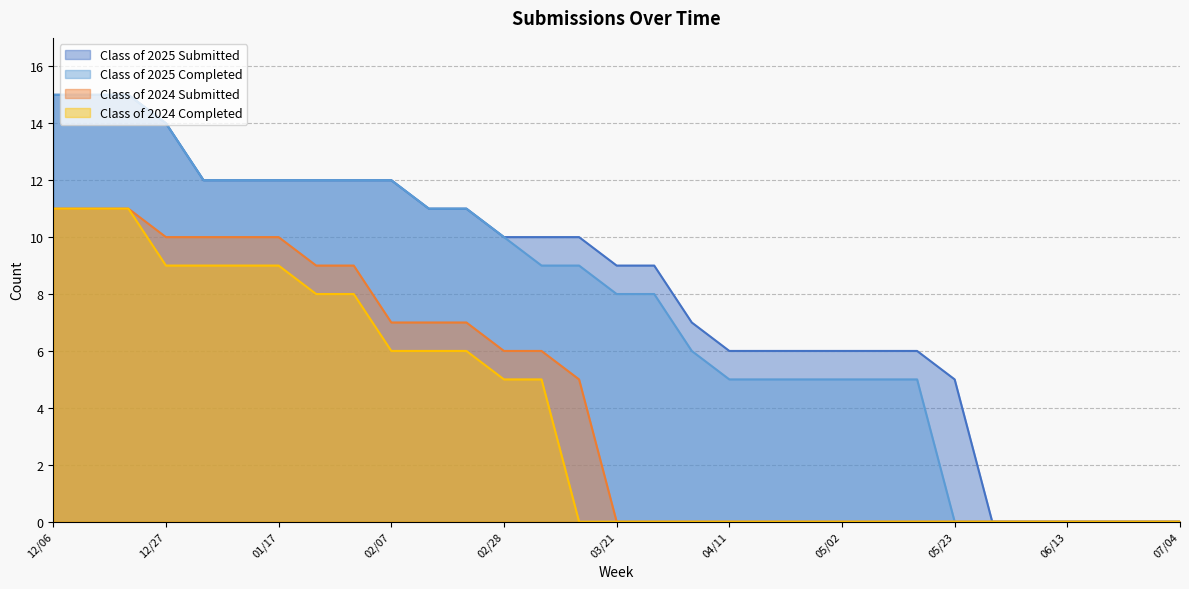

What are all the series names shown in the legend?

Class of 2025 Submitted, Class of 2025 Completed, Class of 2024 Submitted, Class of 2024 Completed